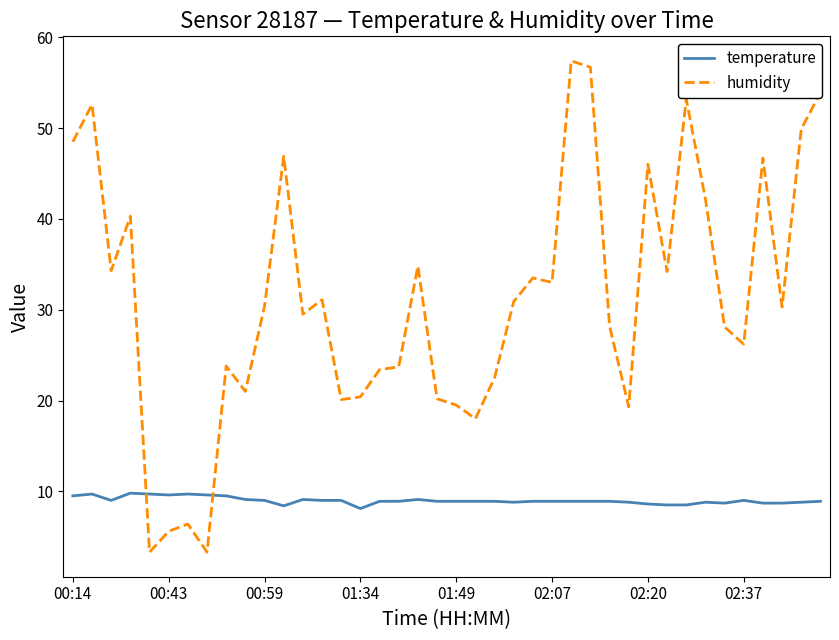

What is the greatest value displayed?

57.4